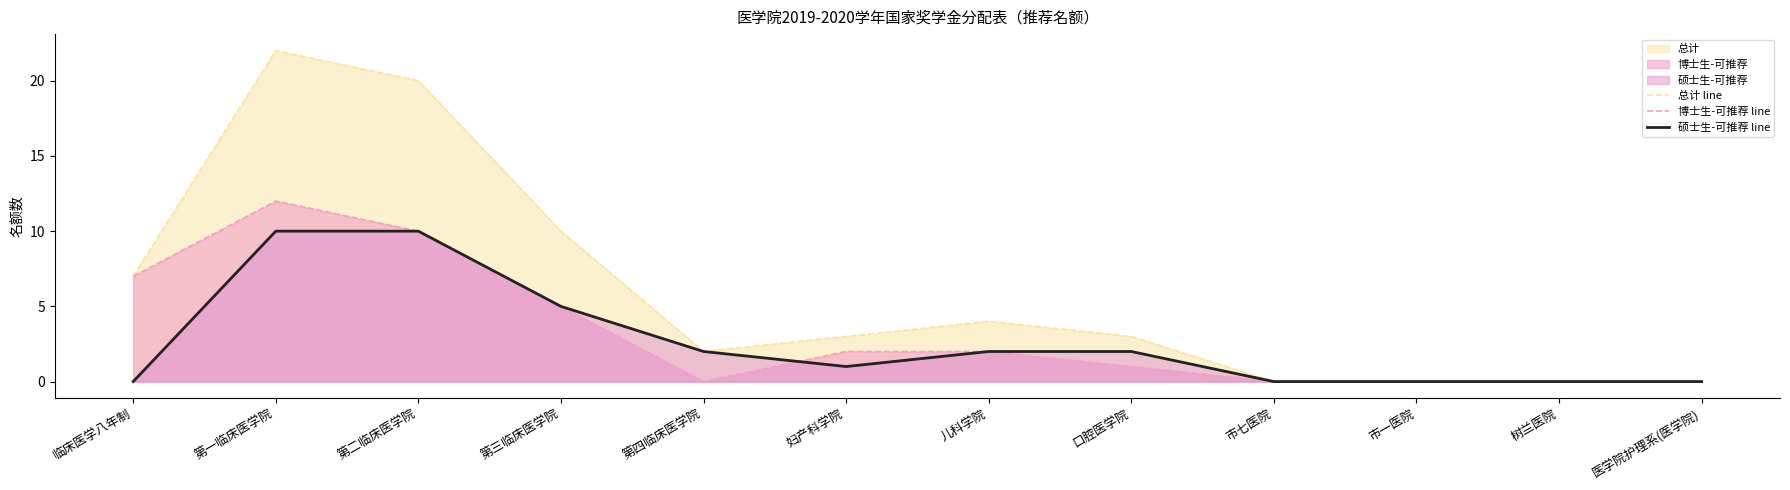

True or false: 硕士生-可推荐 line has more than 1 points higher than both neighbors.

False